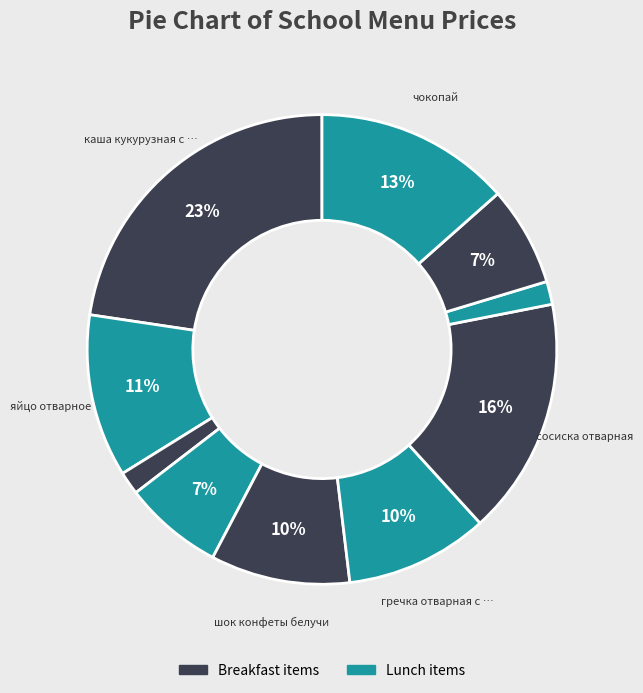

How many slices are in this pie chart?

10